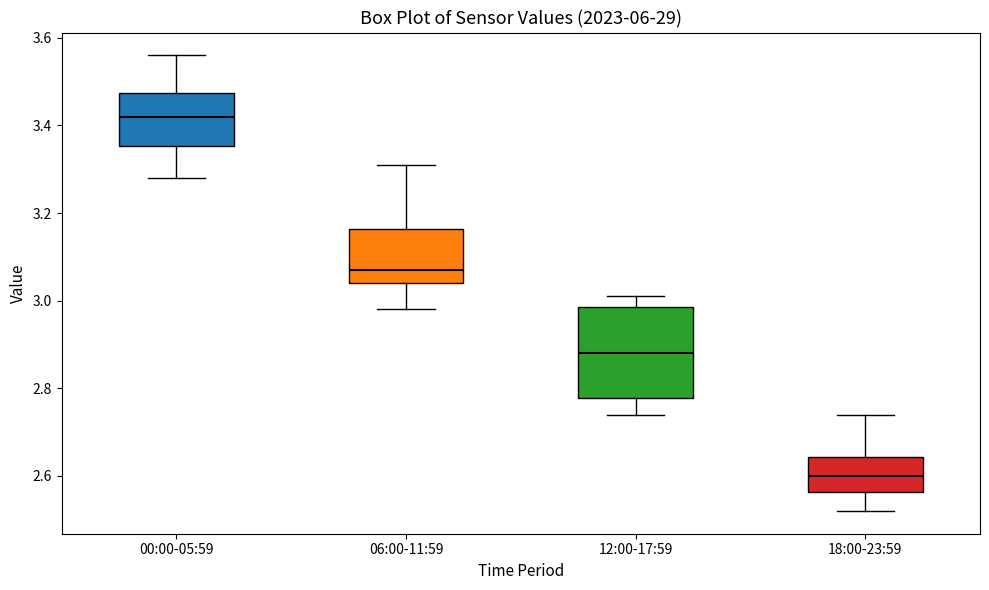

Reading left to right, read every box against the y-axis: the position of its median line, the range the box covers, and the ends of its whiskers. The values are not printed on the chart, so give them approximately, as read against the axis.

00:00-05:59: median 3.42, box 3.36 to 3.48, whiskers 3.28 to 3.56
06:00-11:59: median 3.08, box 3.04 to 3.16, whiskers 2.98 to 3.32
12:00-17:59: median 2.88, box 2.78 to 2.98, whiskers 2.74 to 3.02
18:00-23:59: median 2.60, box 2.56 to 2.64, whiskers 2.52 to 2.74